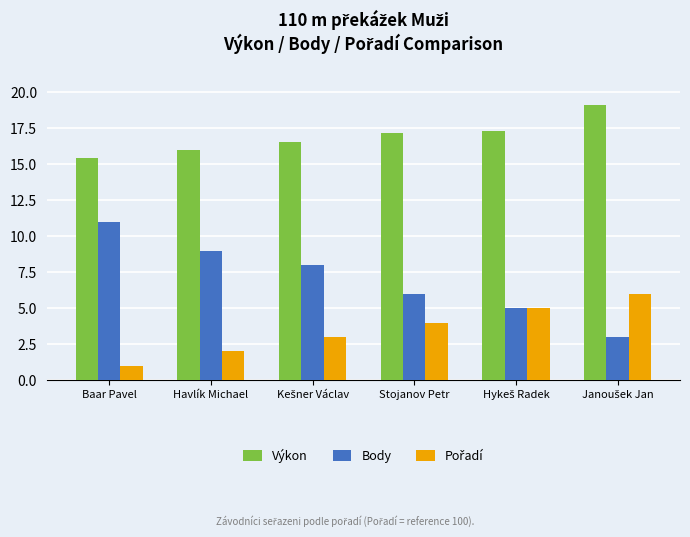

How many categories are shown in the chart?

6